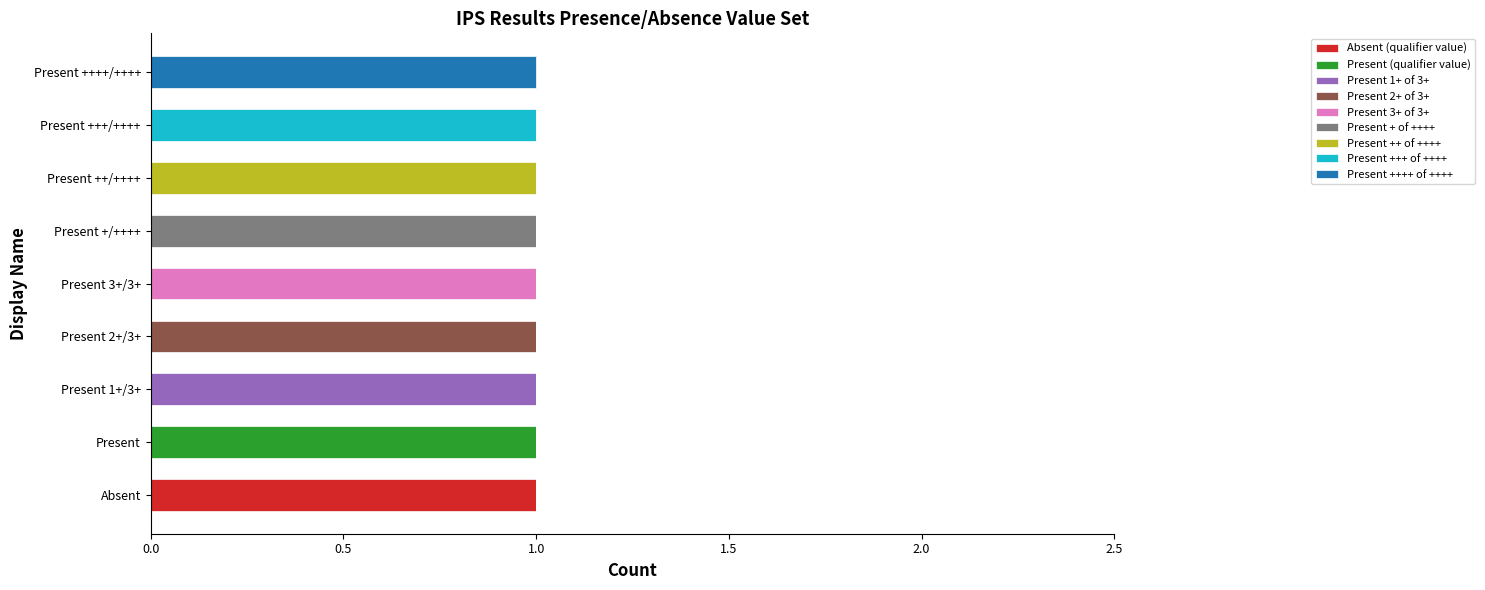

What are all the series names shown in the legend?

Absent (qualifier value), Present (qualifier value), Present 1+ of 3+, Present 2+ of 3+, Present 3+ of 3+, Present + of ++++, Present ++ of ++++, Present +++ of ++++, Present ++++ of ++++